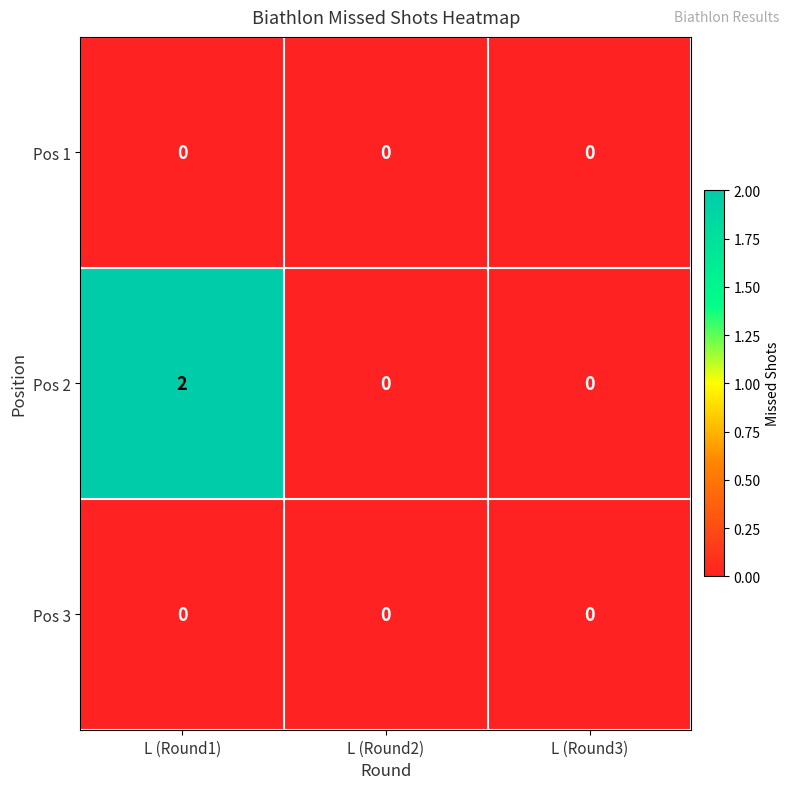

How many data points does each series have?

3